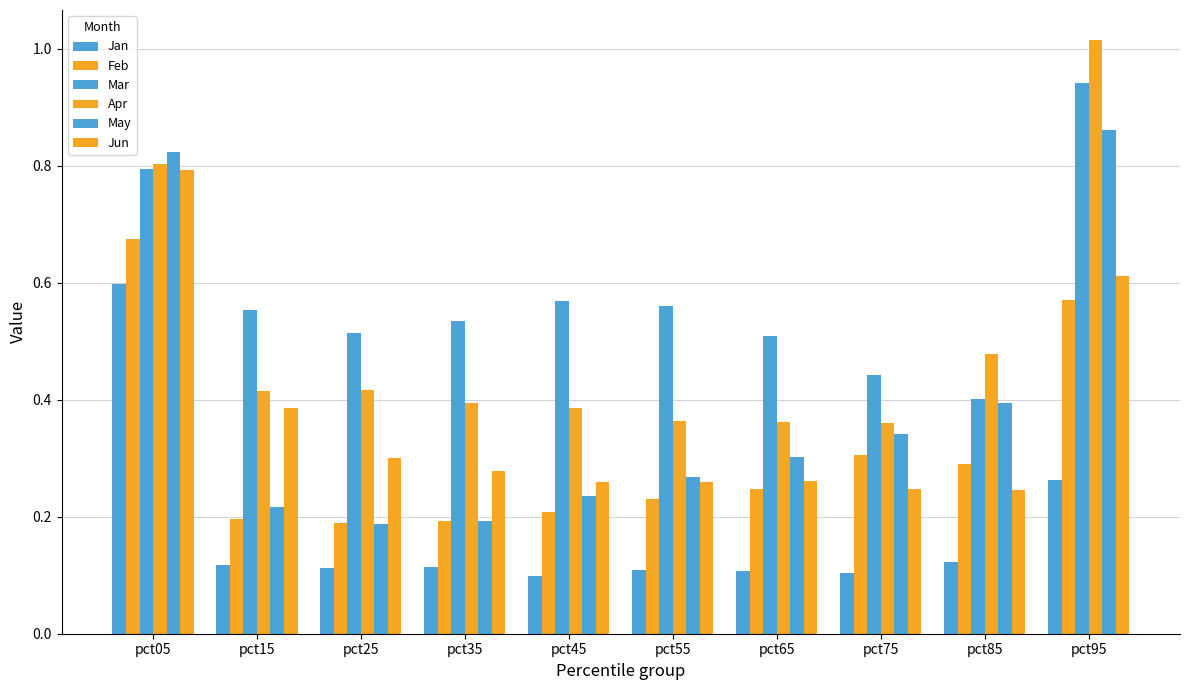

How many groups of bars are there?

10